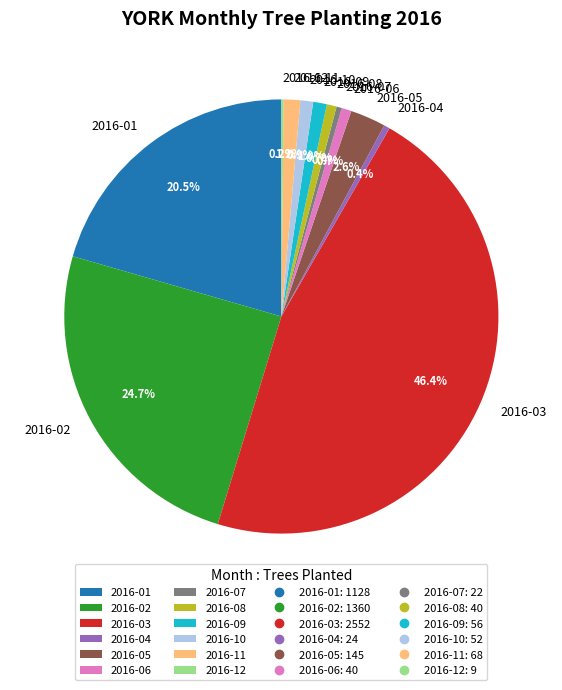

Which has a higher value, 2016-05 or 2016-01?

2016-01